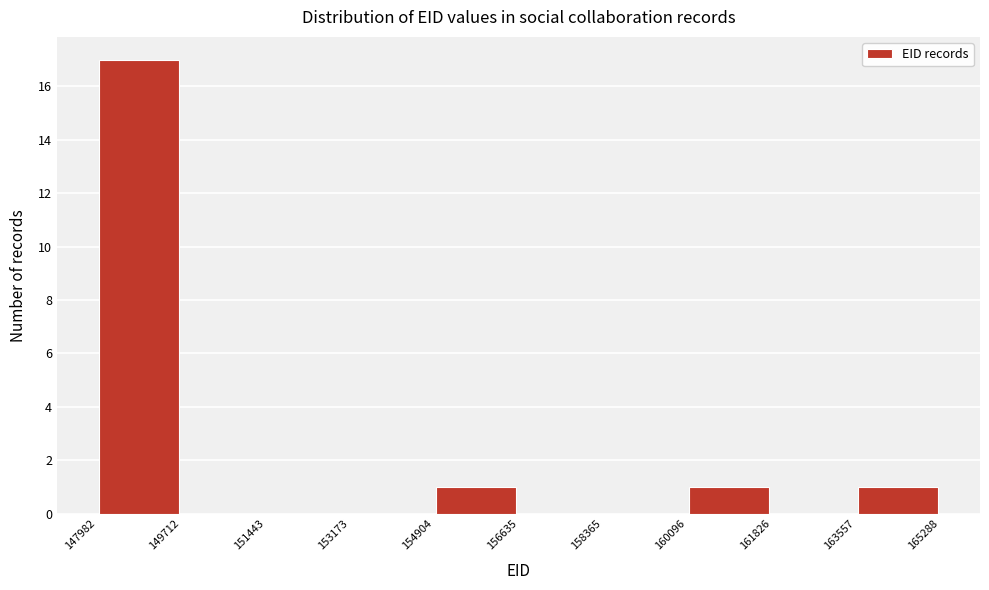

Which range on the x-axis has the tallest bar?

147982 to 149712